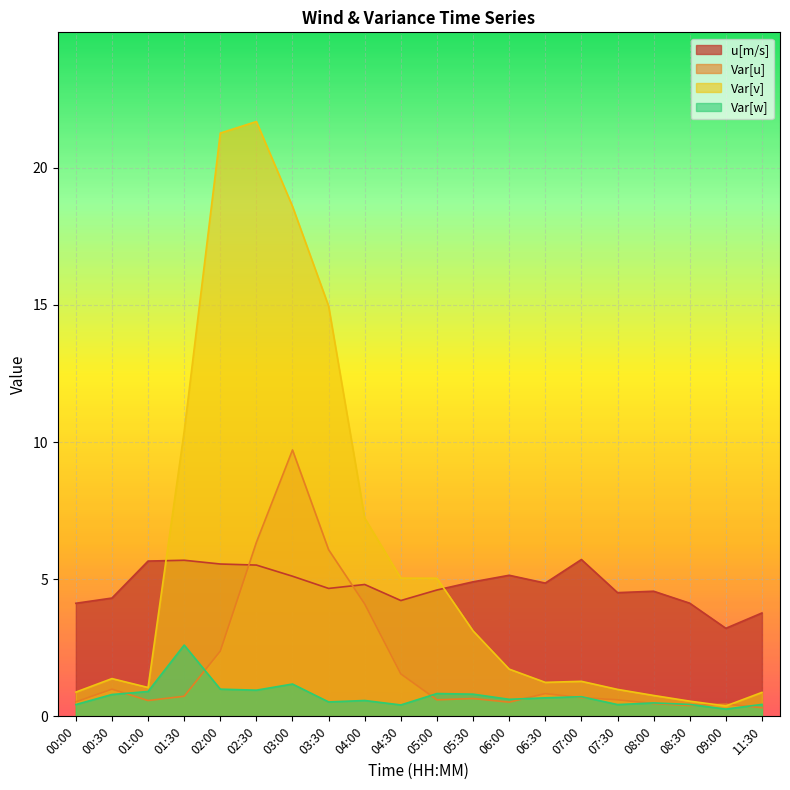

True or false: Var[w] has more than 1 interior local peaks.

True